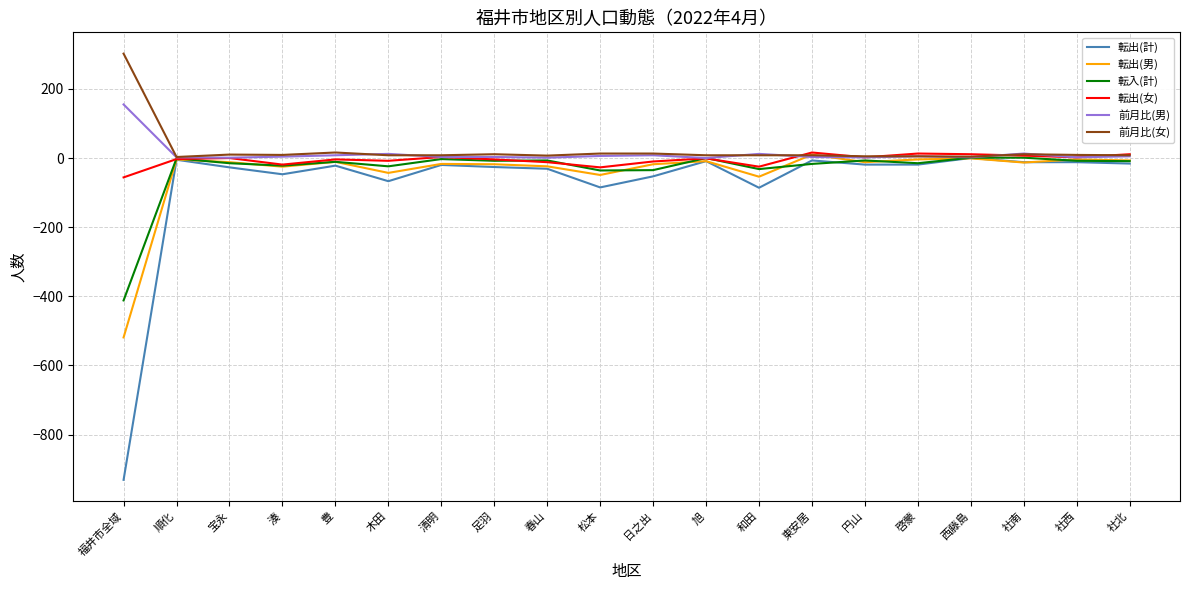

What is the maximum value for 前月比(男)?

155